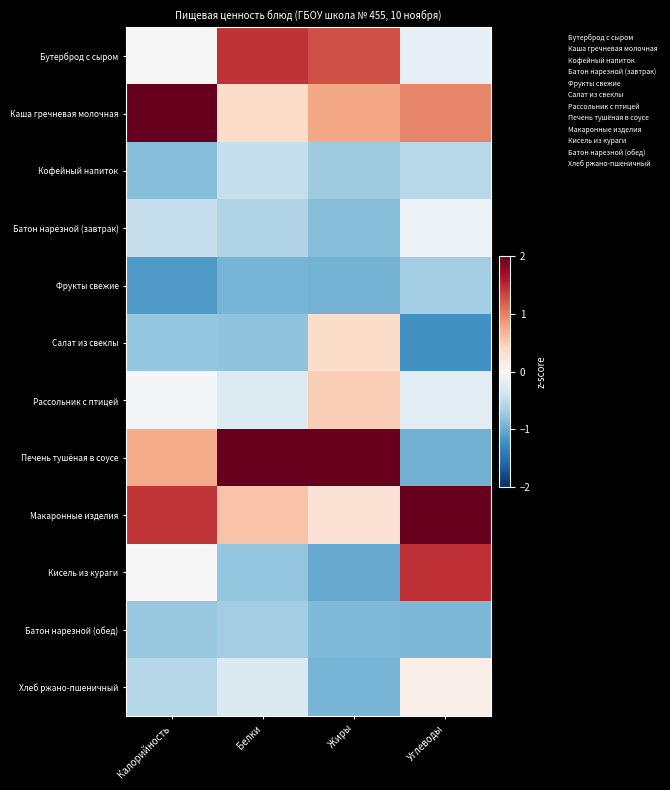

What is the spread (max minus min) of values at Жиры?

3.1